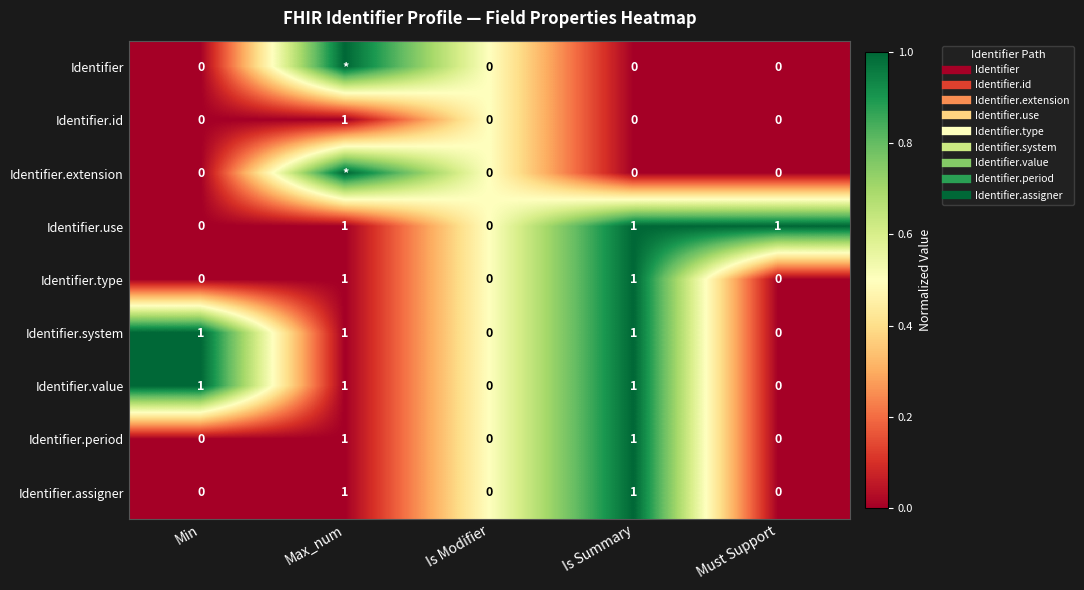

Which has a higher value, Is Summary or Max_num?

Max_num